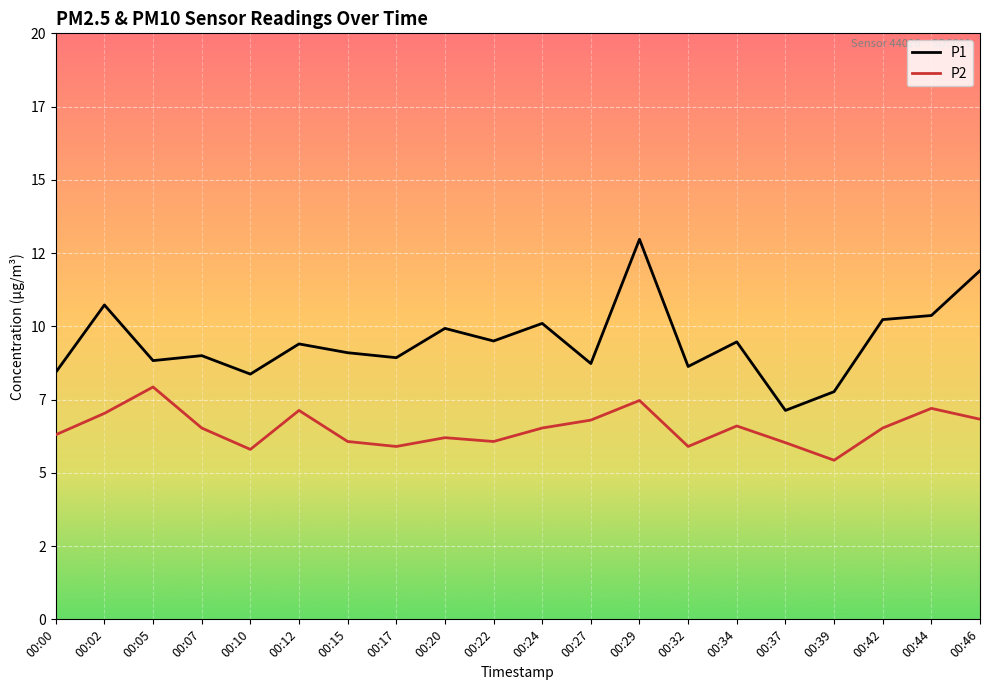

Does the chart display data point markers on the line(s)?

No